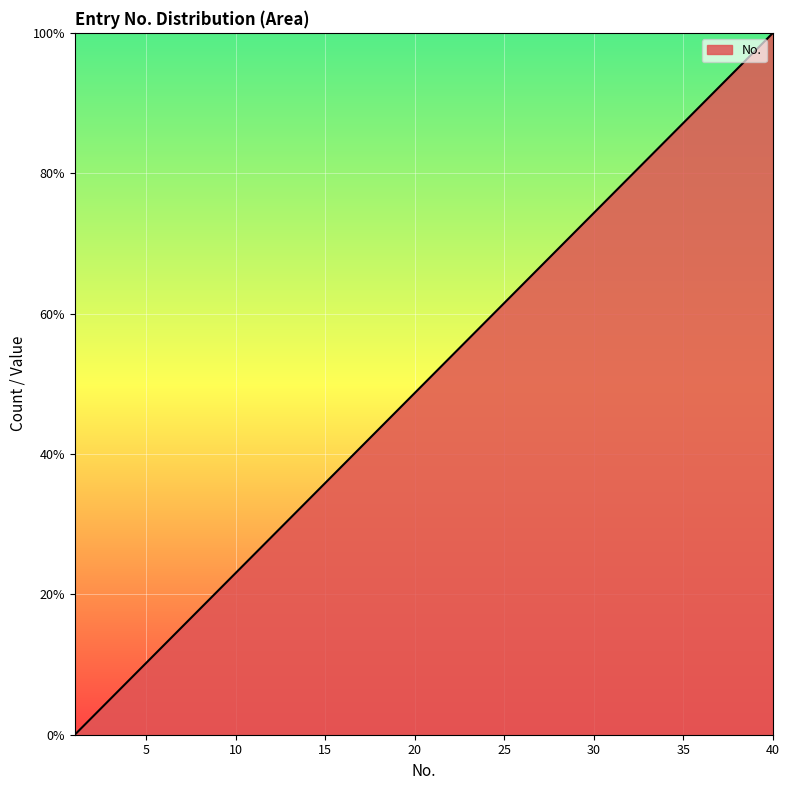

How many values are above zero?

39